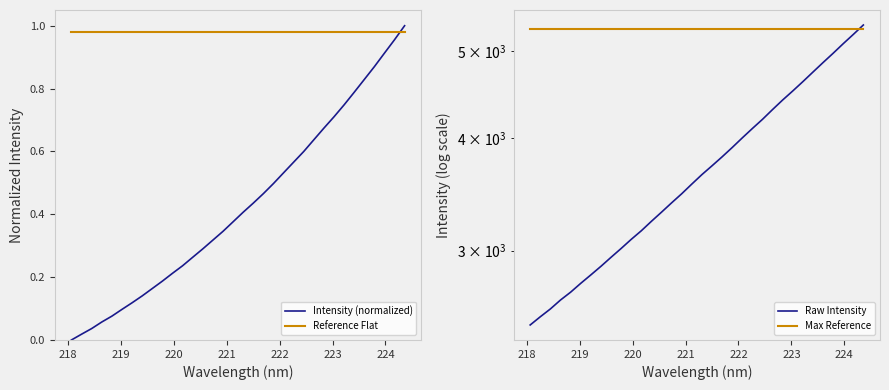

How many times do Intensity (normalized) and Reference Flat cross each other?

1